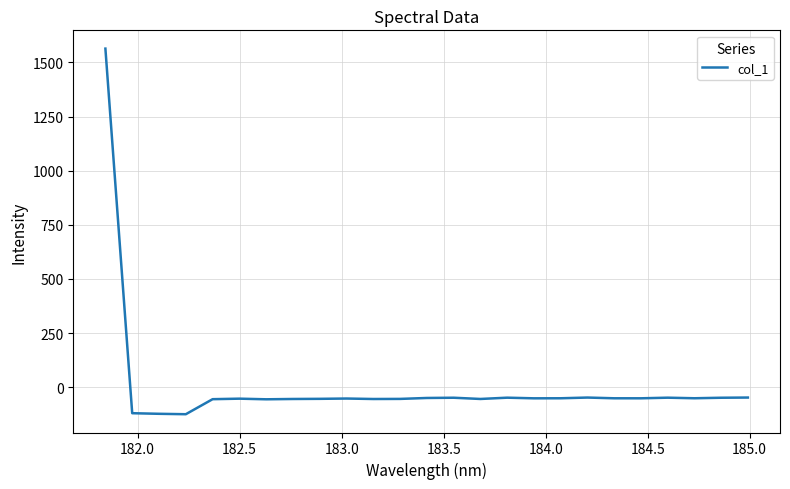

What is the minimum value shown in the chart?

-124.4